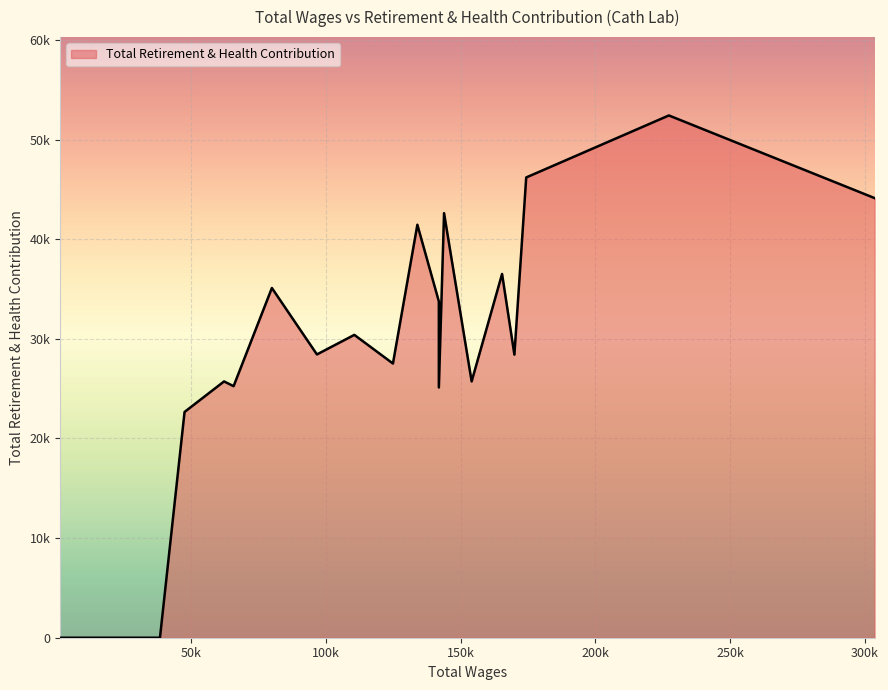

Is this an area chart (filled region under the line)?

Yes